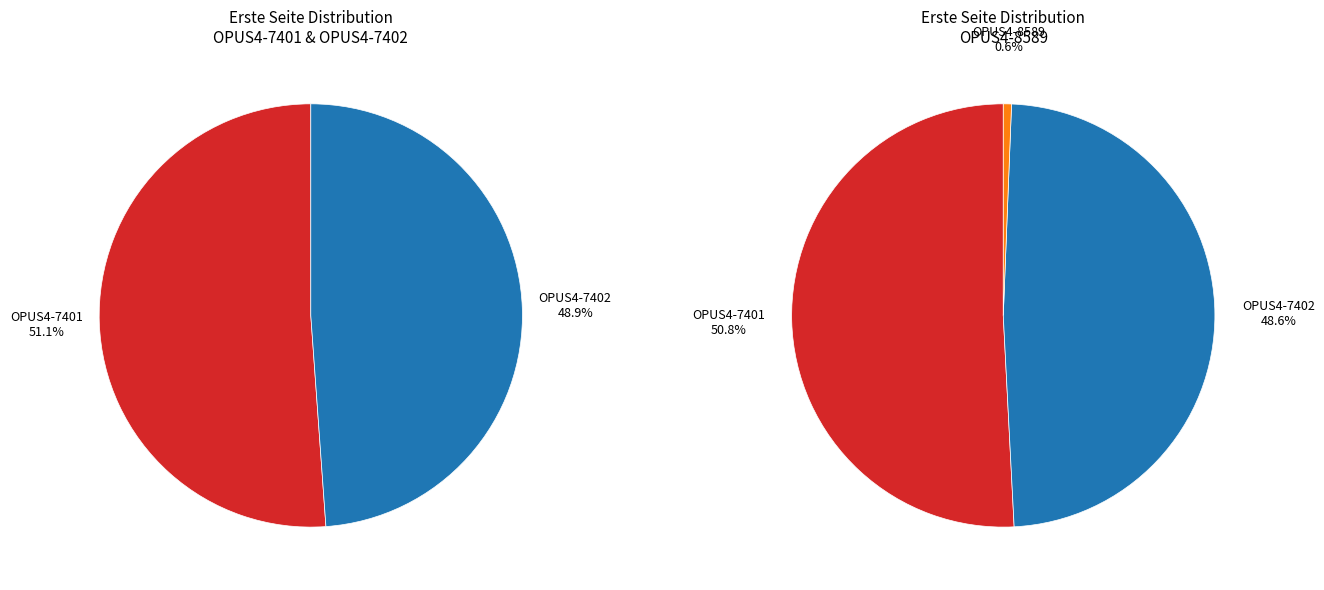

How many slices are in this pie chart?

3